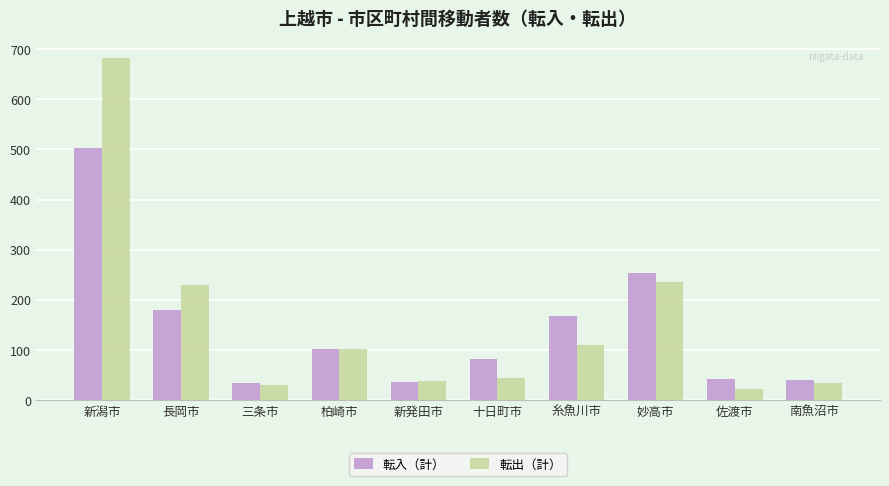

What is the label of the 10th bar from the left?

南魚沼市